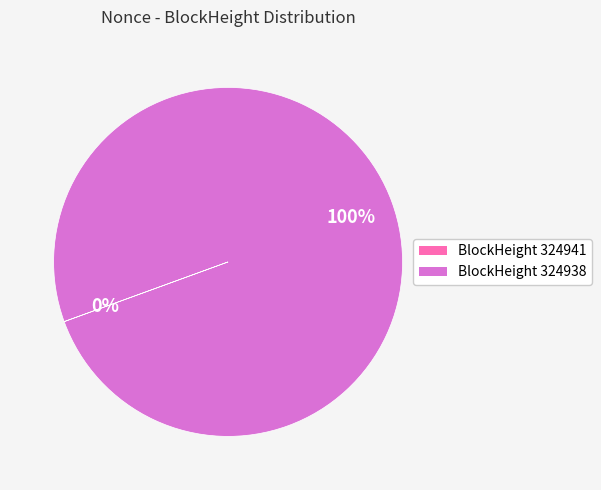

To the nearest percent, what is the difference between the largest and smallest slice percentages?

100%